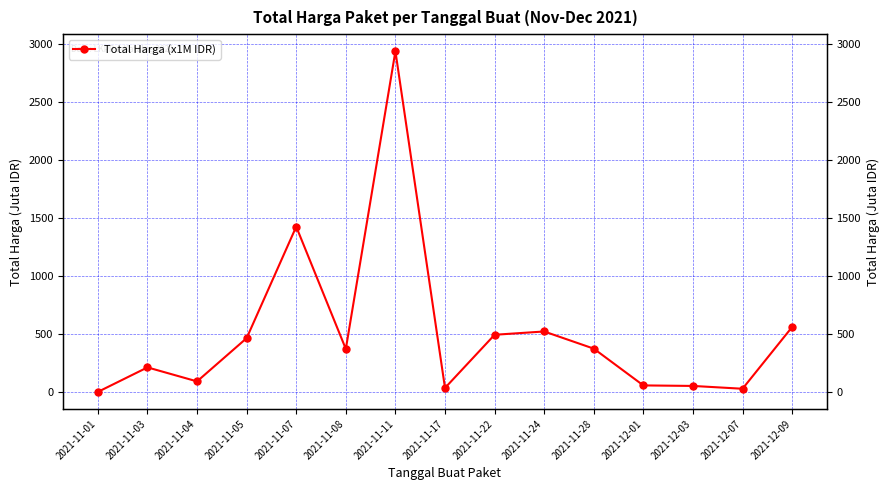

Is this an area chart (filled region under the line)?

No